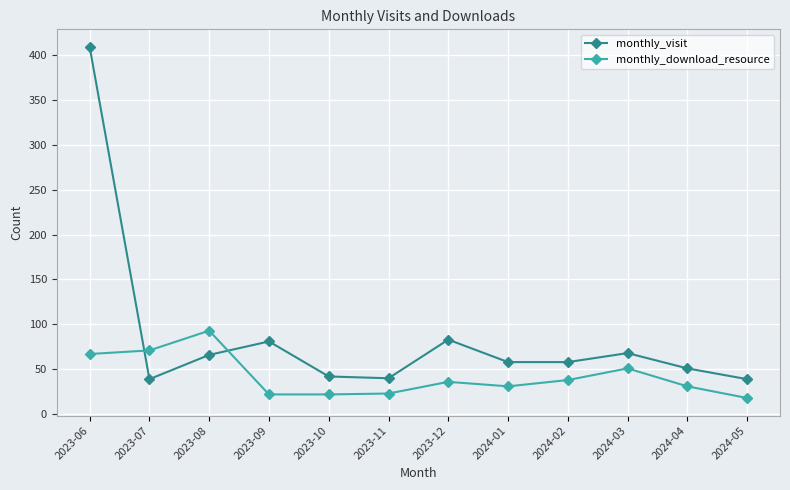

True or false: monthly_visit and monthly_download_resource intersect in this chart.

True